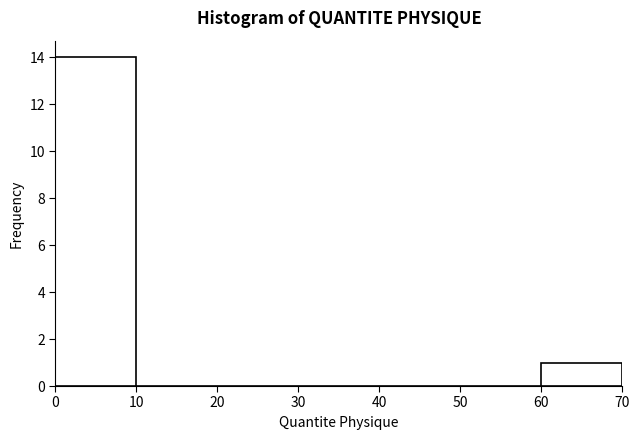

Reading left to right, list every bar in this chart as the range it spans on the x-axis followed by its height. The values are not printed on the chart, so give them approximately, as read against the axis.

0 to 10: 14
10 to 20: 0
20 to 30: 0
30 to 40: 0
40 to 50: 0
50 to 60: 0
60 to 70: 1